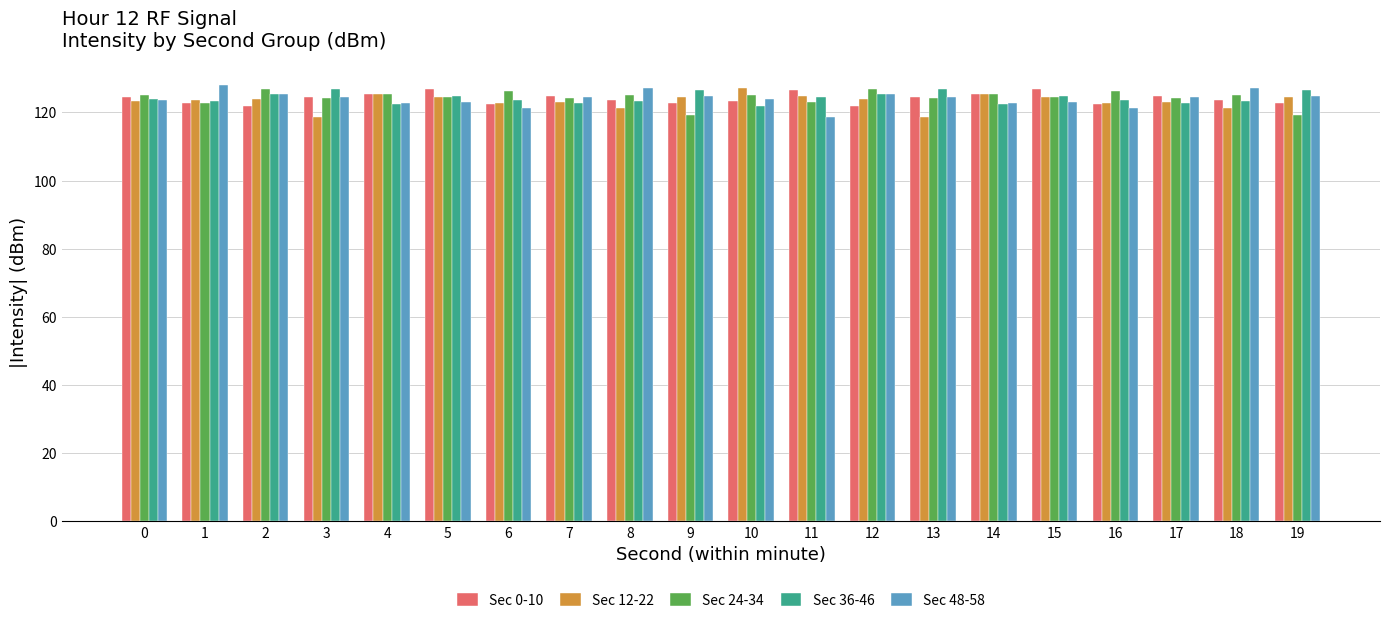

What is the average value of the Sec 48-58 series?

124.1